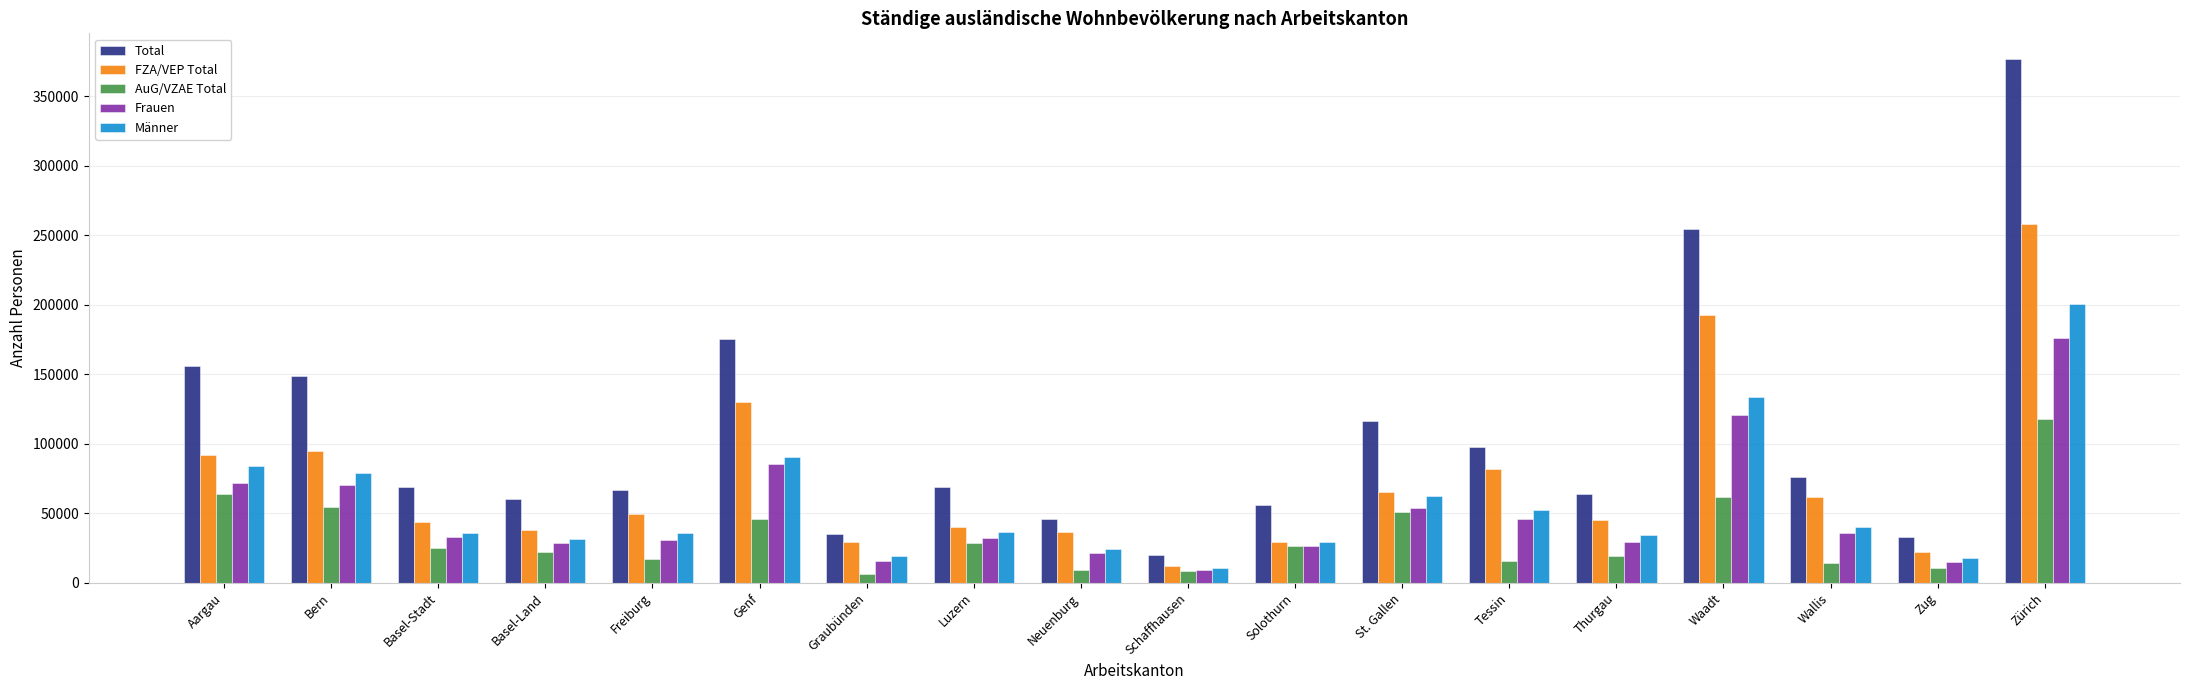

List the series in order of their peak value, lowest first.

AuG/VZAE Total, Frauen, Männer, FZA/VEP Total, Total